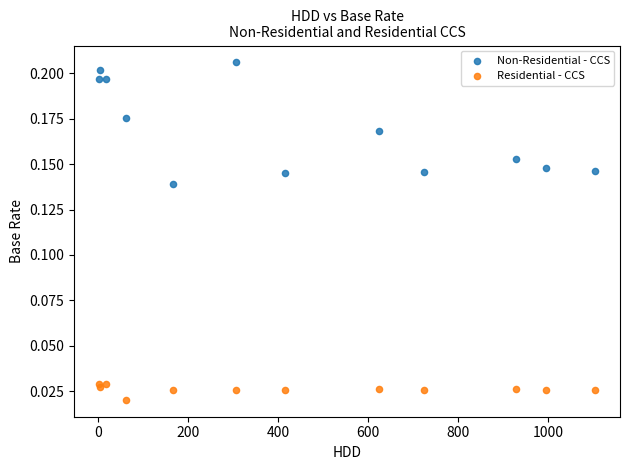

Which series reaches the maximum Y coordinate?

Non-Residential - CCS